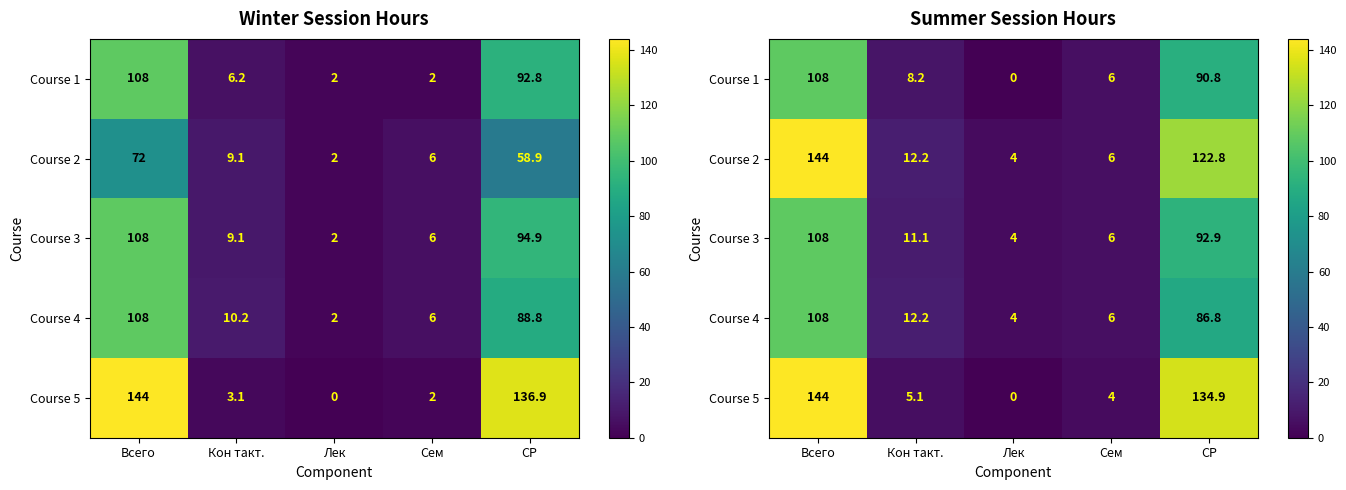

Which series has the largest range (max minus min)?

Course 5